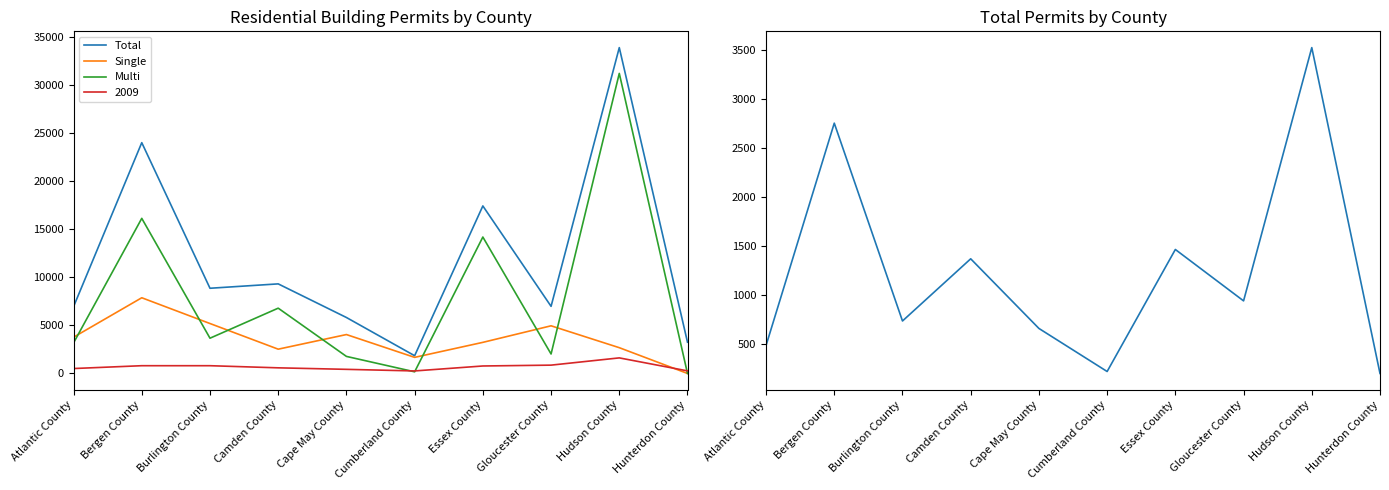

Is the value of Multi at Cape May County greater than the value of Single at Camden County?

No